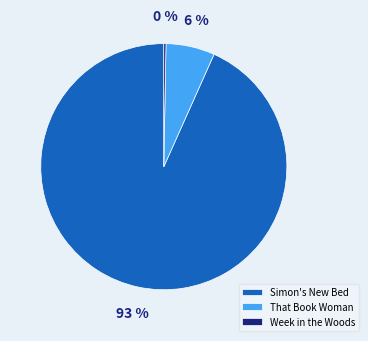

What is the majority slice?

Simon's New Bed